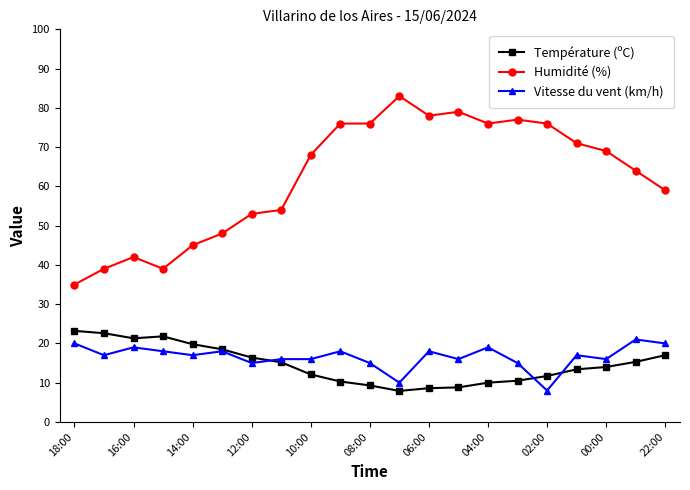

True or false: Vitesse du vent (km/h) and Humidité (%) intersect in this chart.

False